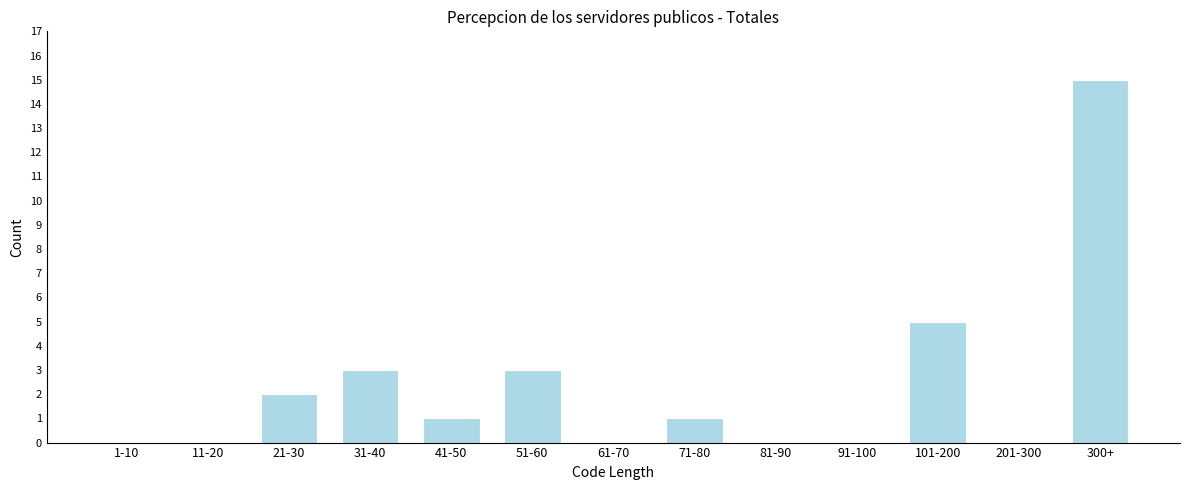

Reading left to right, extract all data points from this chart.

1-10=0	11-20=0	21-30=2	31-40=3	41-50=1	51-60=3	61-70=0	71-80=1	81-90=0	91-100=0	101-200=5	201-300=0	300+=15